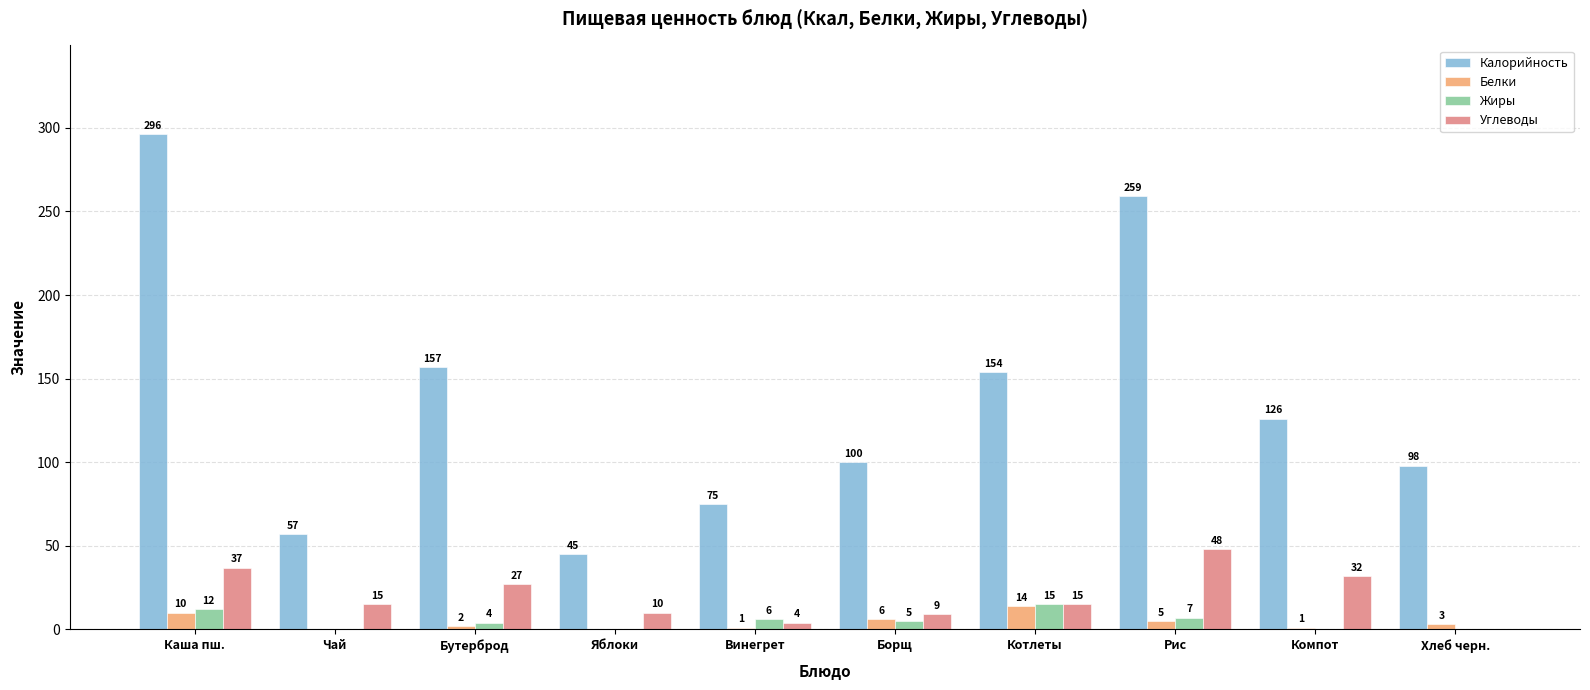

True or false: Белки has a value of 1 at Компот.

True